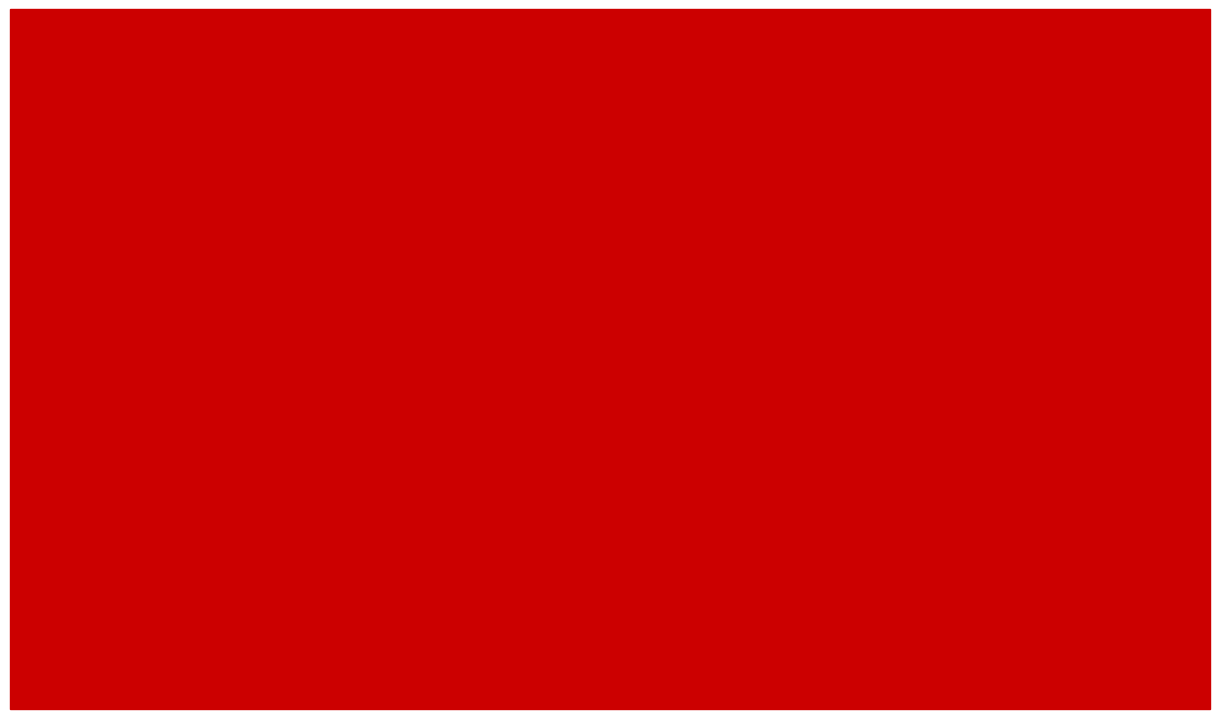

Are the bars horizontal?

No